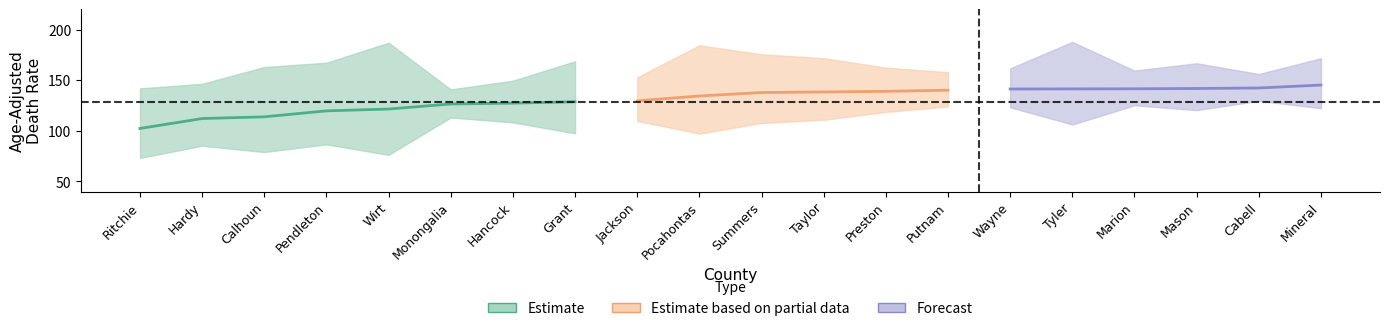

True or false: Rate has a value of 141.5 at Marion.

True